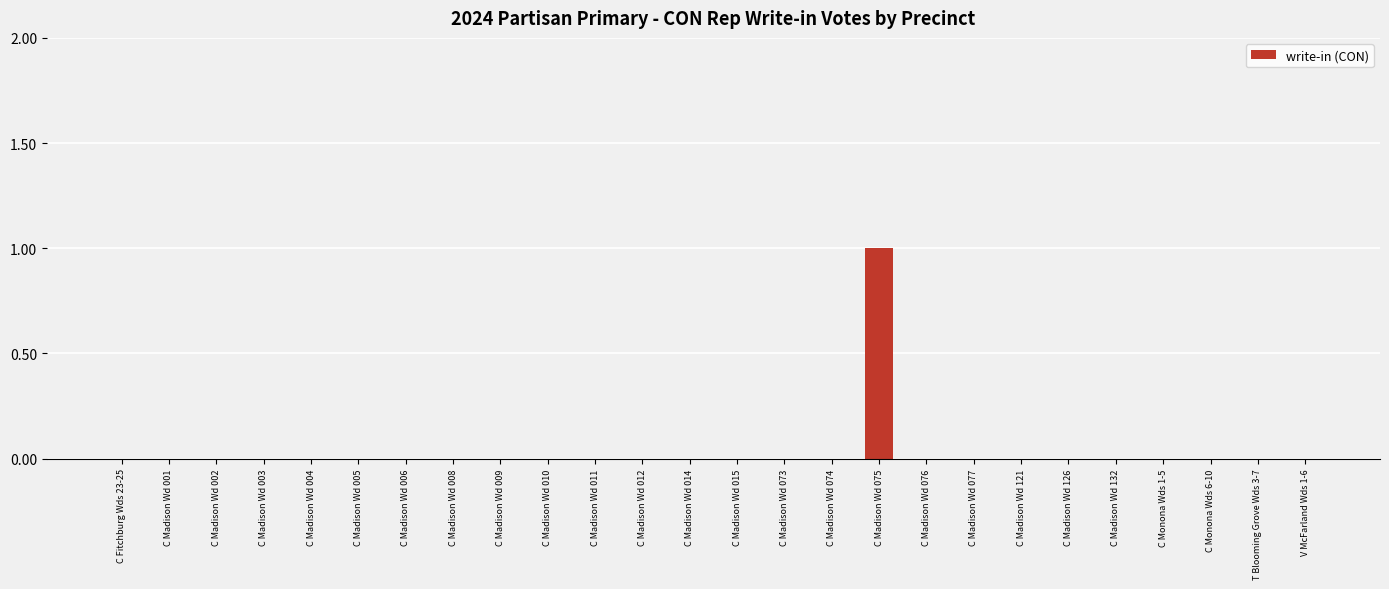

At which category does the chart reach its peak across all series?

C Madison Wd 075